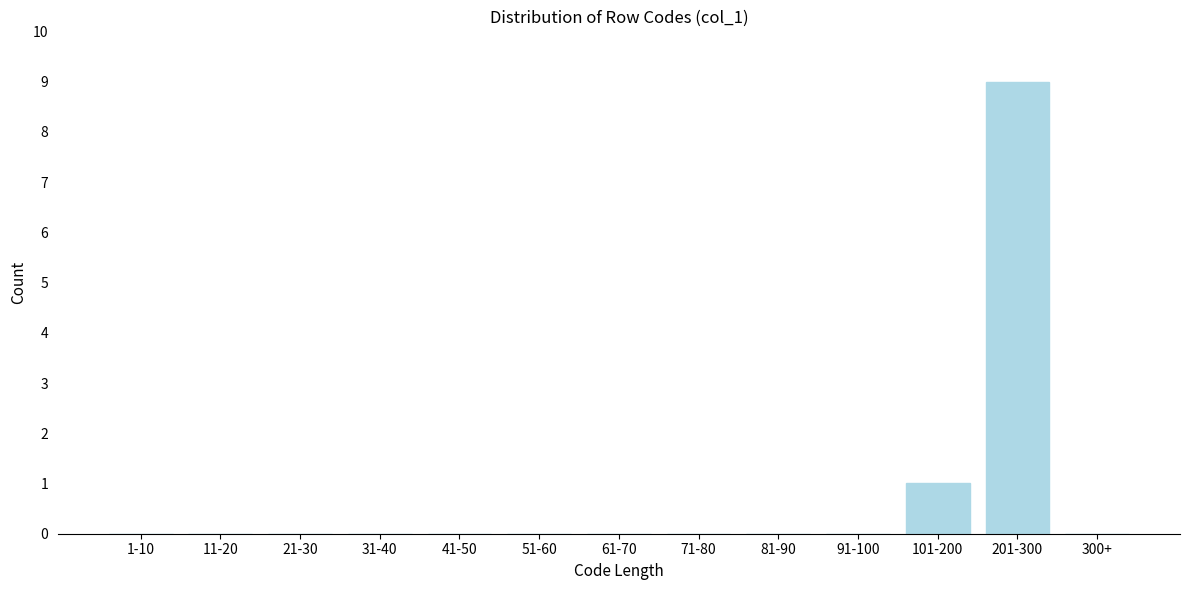

Reading right to left, list all the values displayed in this chart.

300+=0	201-300=9	101-200=1	91-100=0	81-90=0	71-80=0	61-70=0	51-60=0	41-50=0	31-40=0	21-30=0	11-20=0	1-10=0